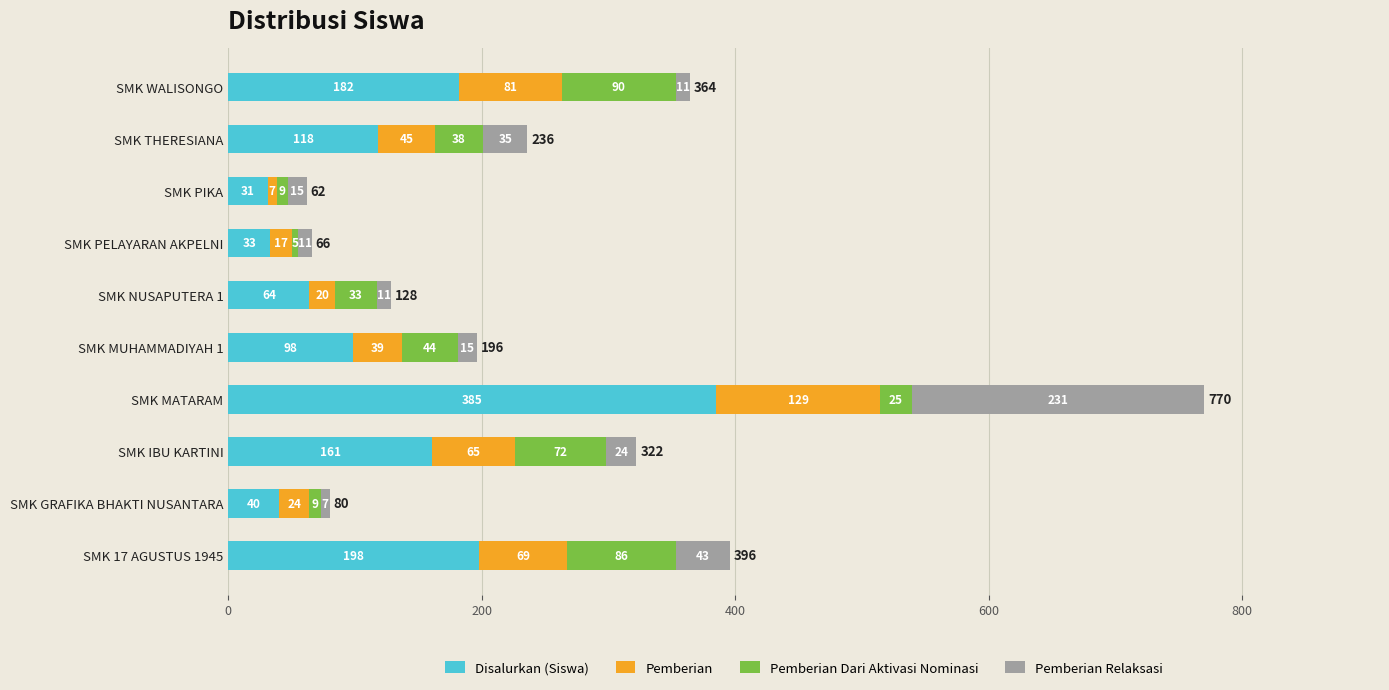

What is the difference between the maximum and minimum values in the Disalurkan (Siswa) series?

354